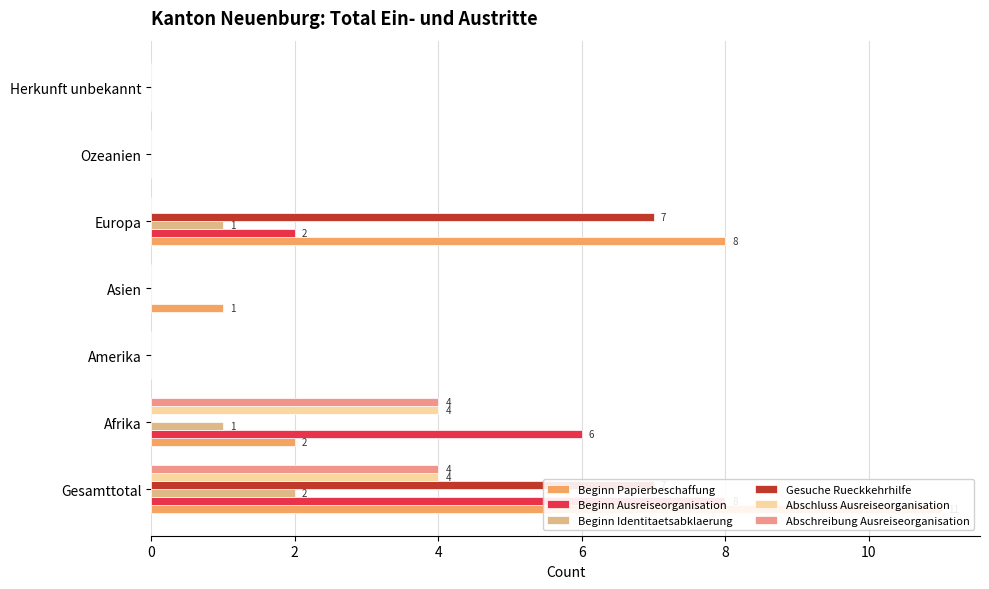

Does the chart contain stacked bars?

No